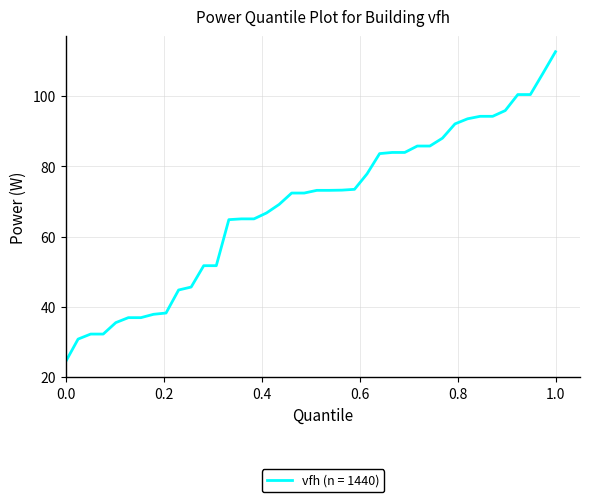

What is the difference between the maximum and minimum values?

88.4